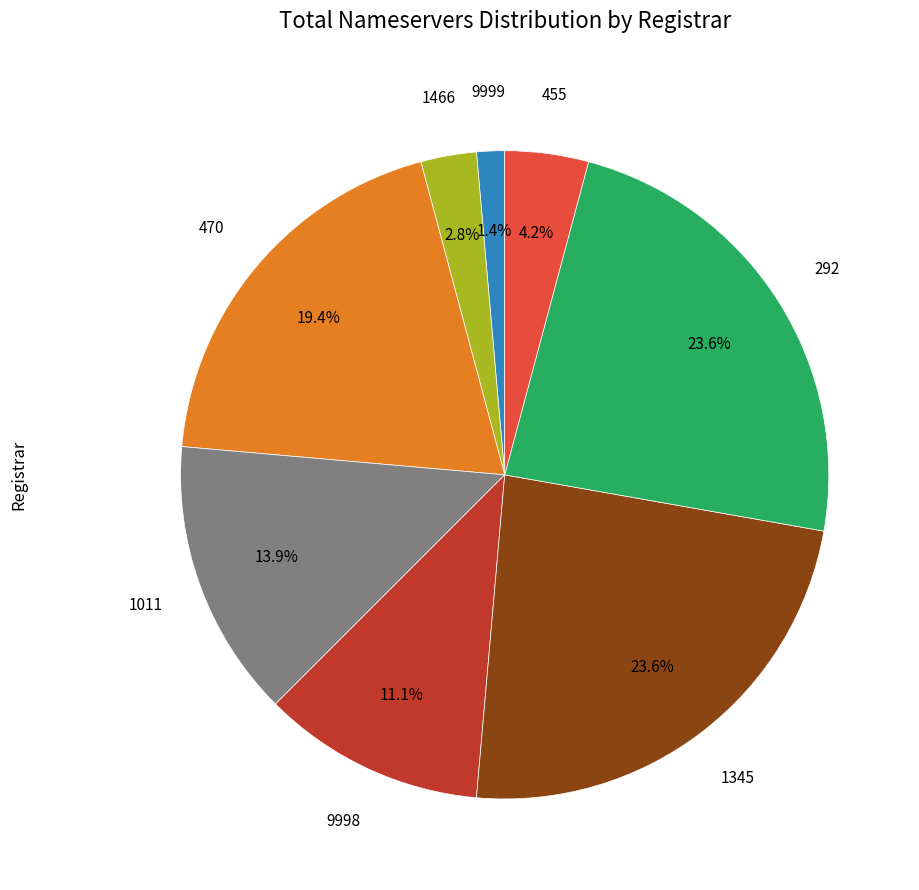

Is there a majority slice in this chart?

No